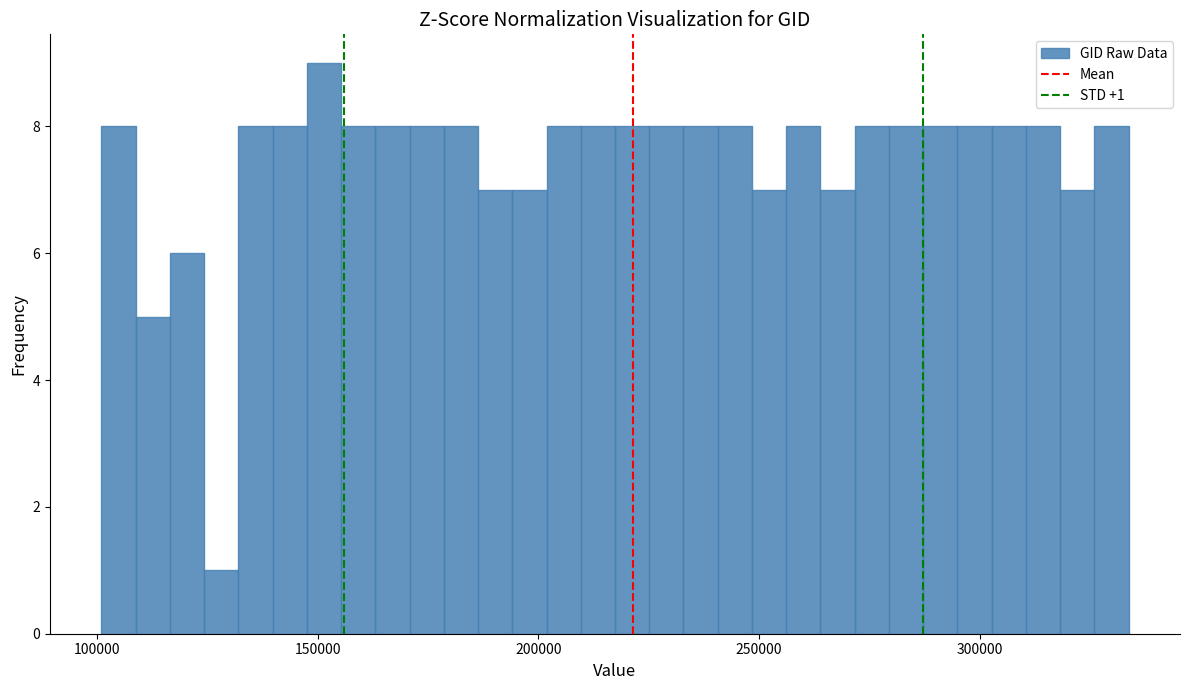

Around what value on the x-axis is the tallest bar? Give the approximate position of its centre, as read against the axis.

150000